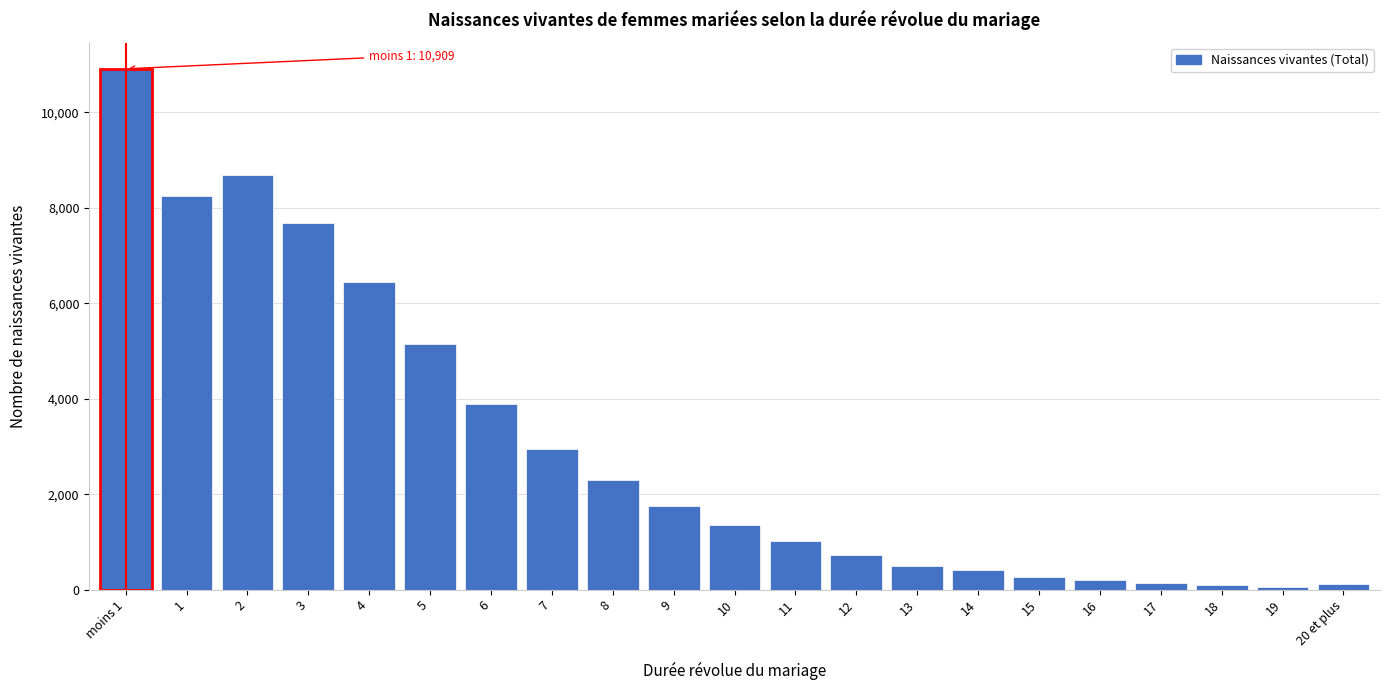

What is the average value?

2995